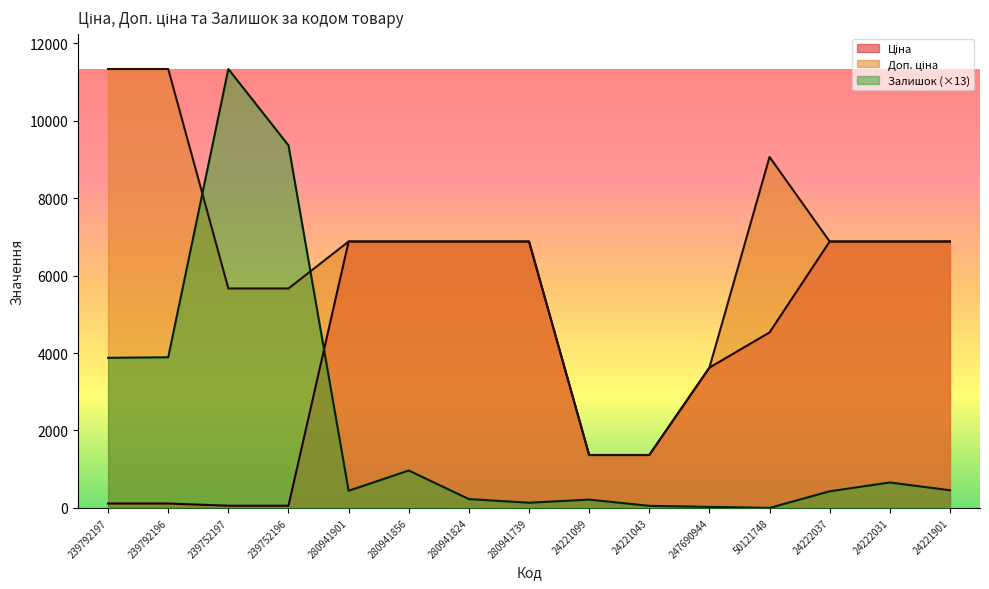

How many series are shown in this chart?

3